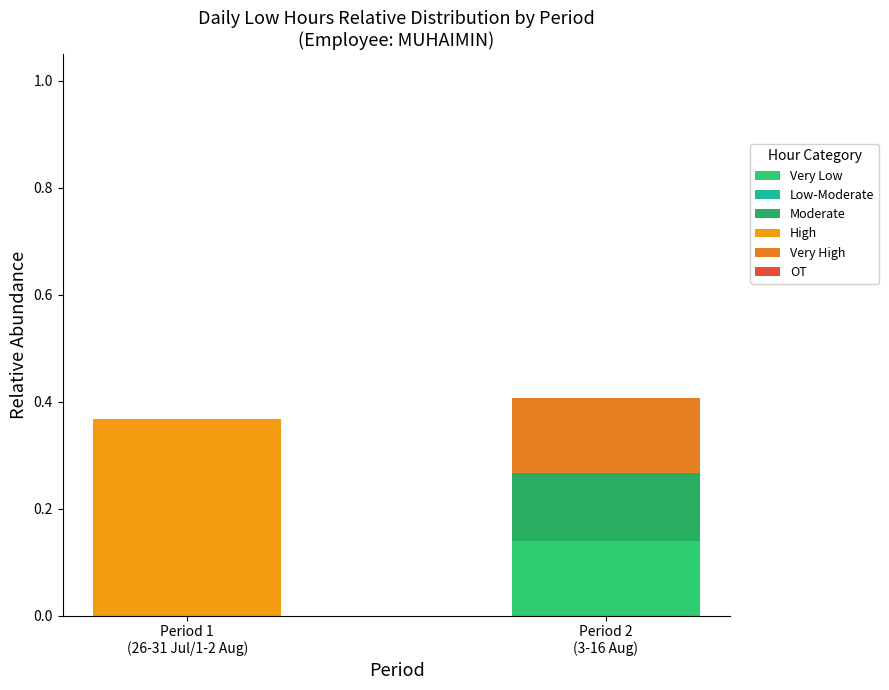

What is the label of the 2nd bar from the left?

Period 2
(3-16 Aug)